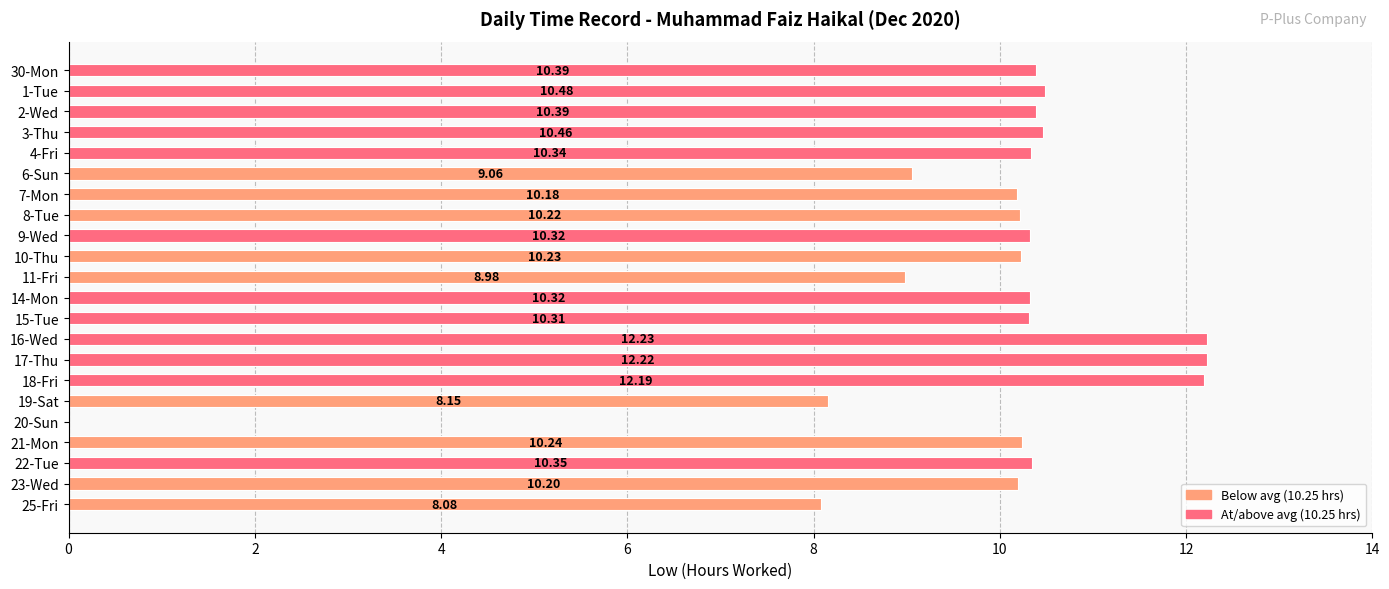

Approximately how many times larger is the value at 30-Mon compared to 7-Mon?

1.0